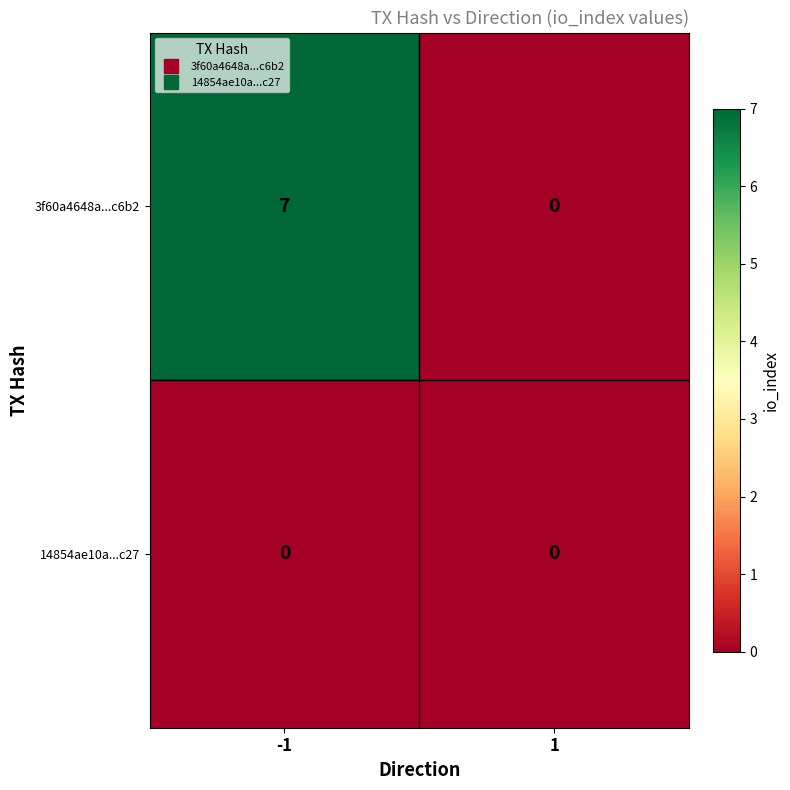

Reading right to left, what are all the values shown in this chart?

3f60a4648a...c6b2: 0	7
14854ae10a...c27: 0	0